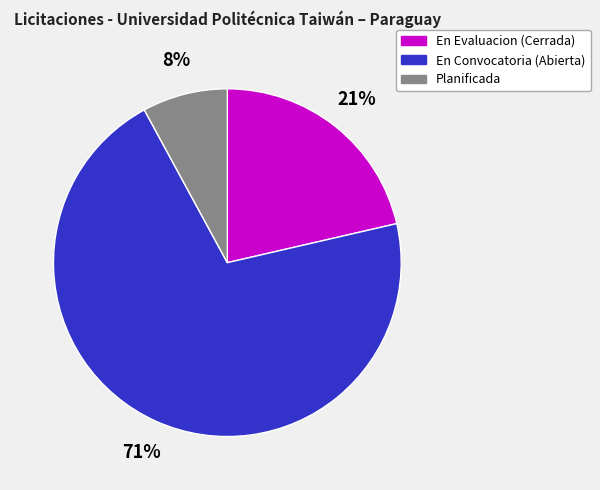

Which slice represents more than half of the pie?

En Convocatoria (Abierta)